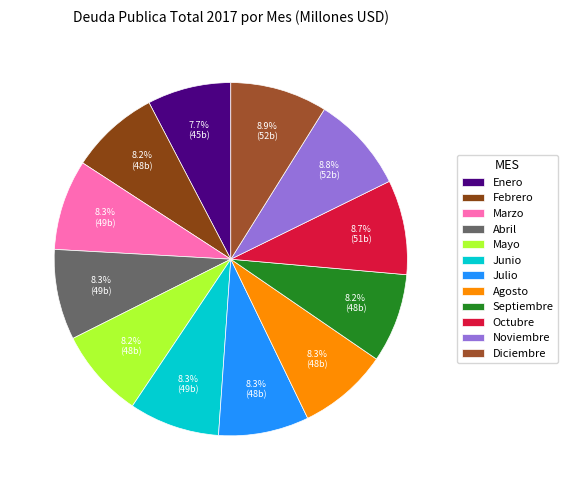

The Marzo slice represents 20% of the pie. True or false?

False